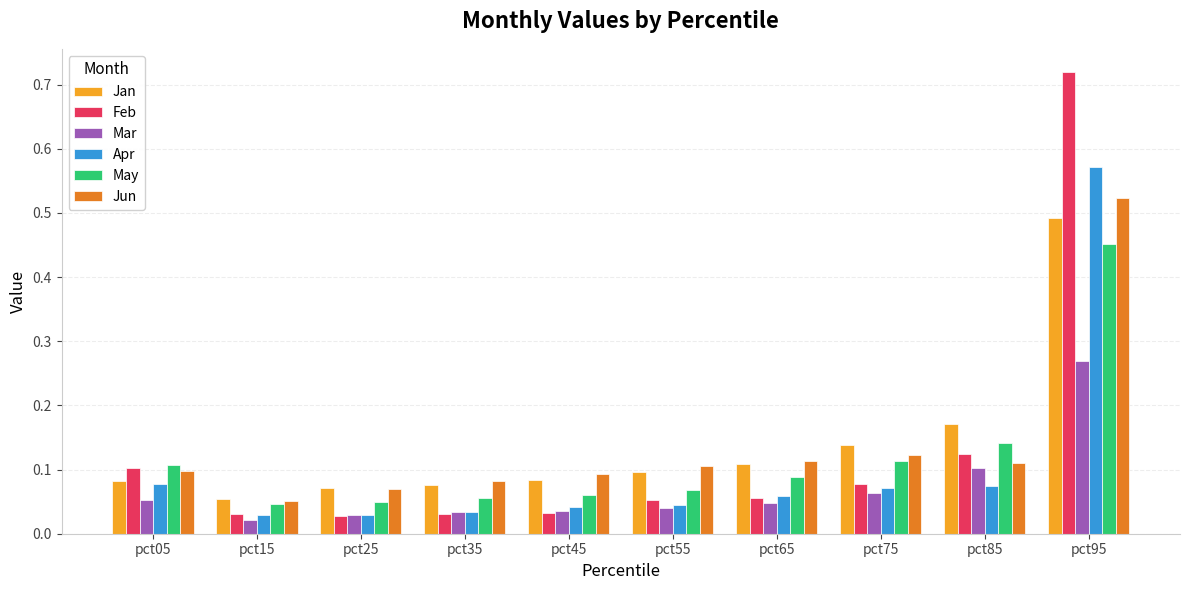

At how many categories does at least one series exceed 0?

10